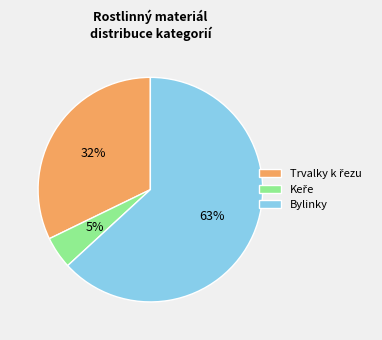

To the nearest percent, what is the average slice percentage?

33%